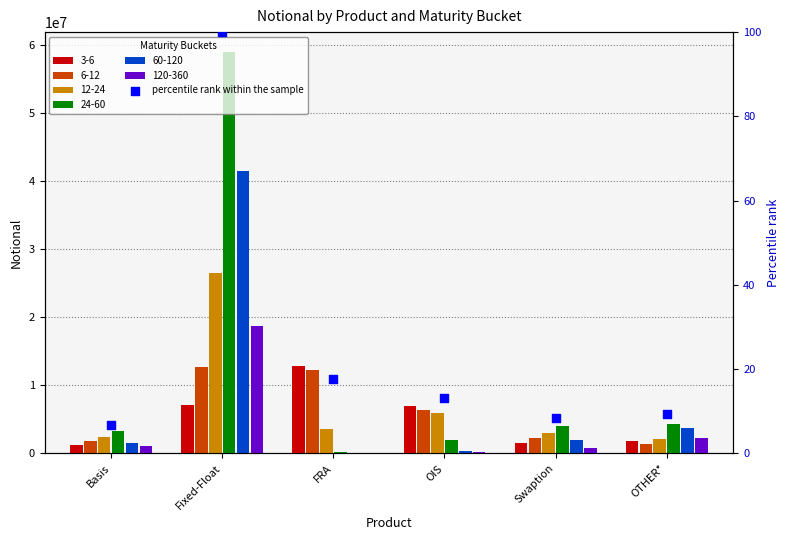

Between OIS and Swaption, which is larger?

OIS